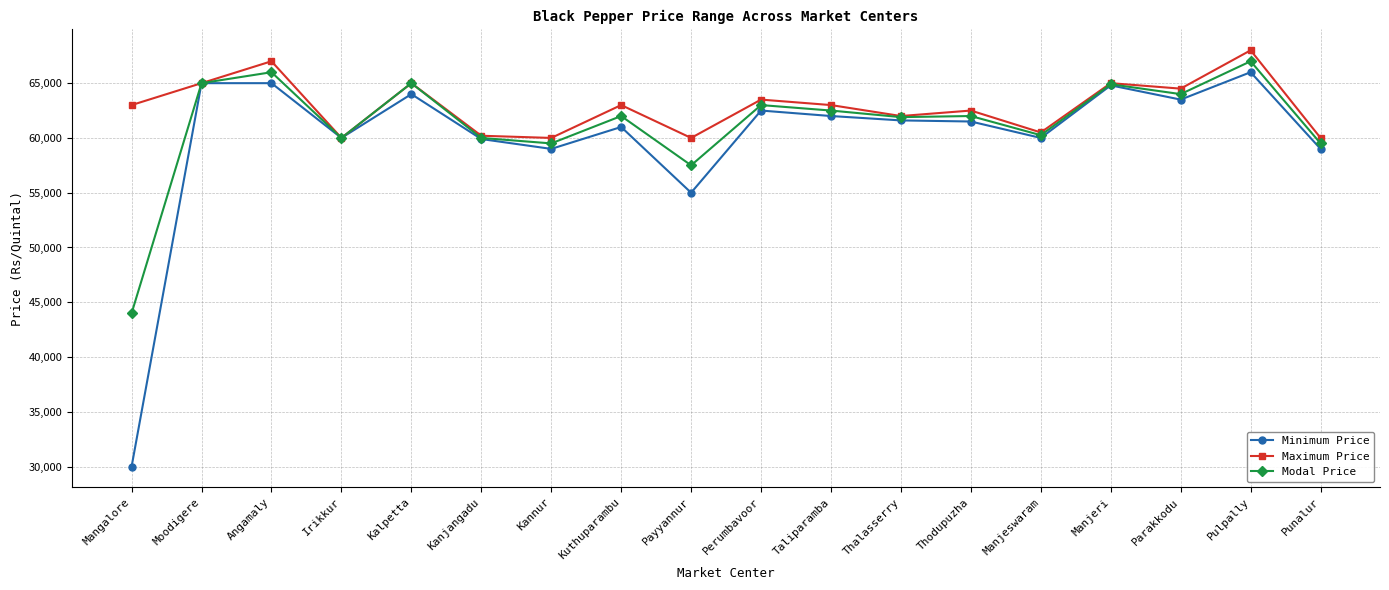

Which series has the largest total across all categories?

Maximum Price